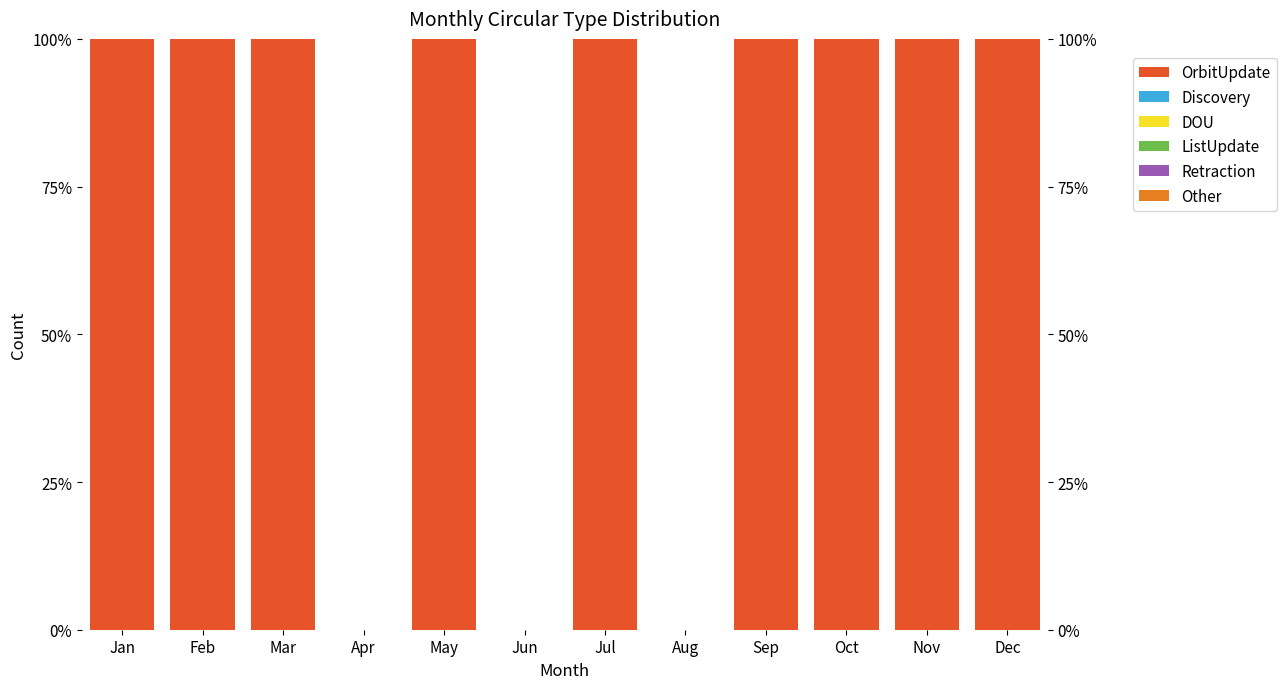

List the series in order of their peak value, lowest first.

Discovery, DOU, ListUpdate, Retraction, Other, OrbitUpdate